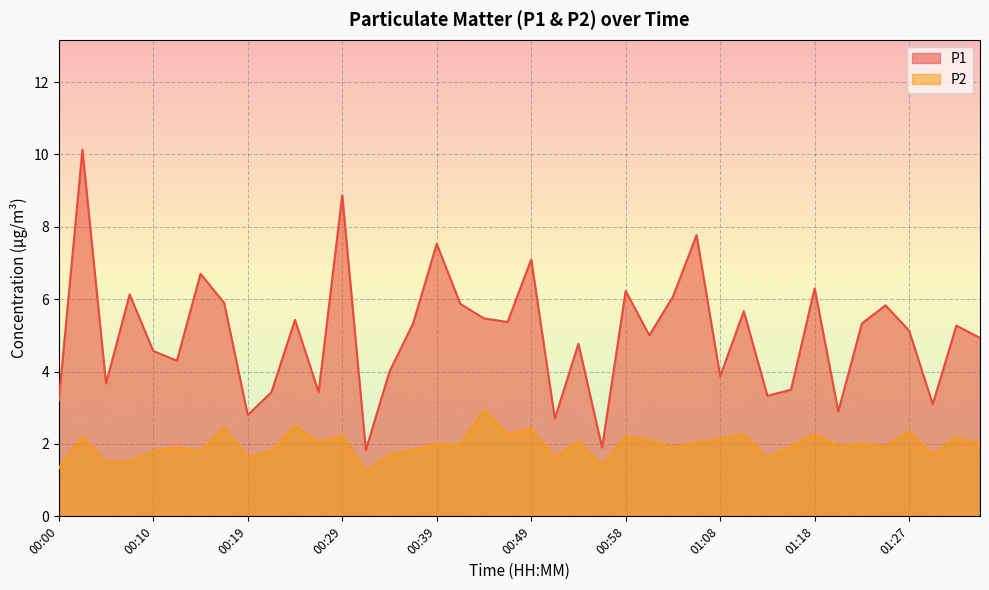

What is the smallest value displayed?

1.2